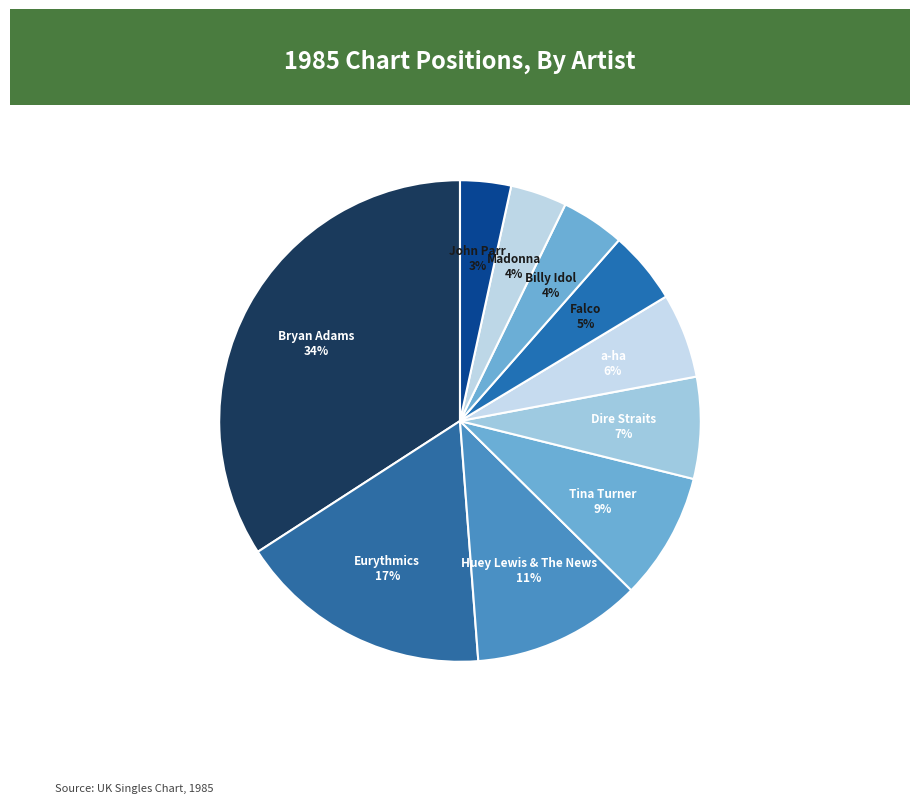

How many segments does this pie chart have?

10